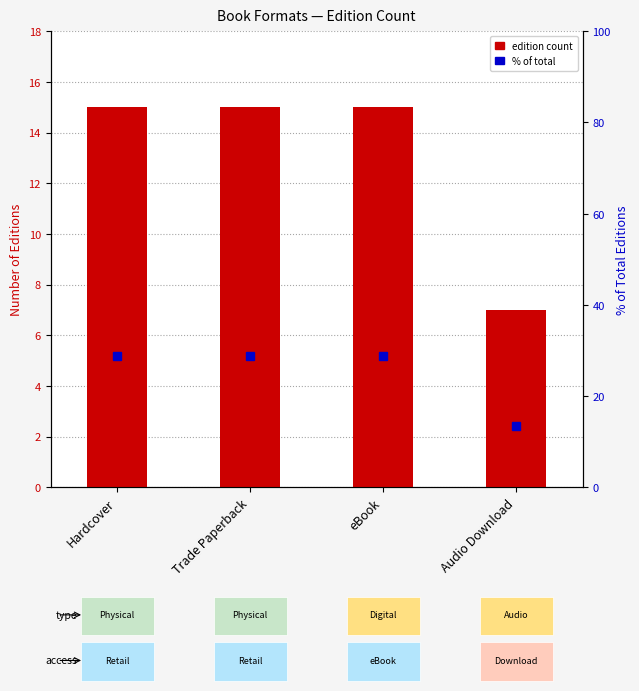

What is the label of the 3rd bar from the right?

Trade Paperback